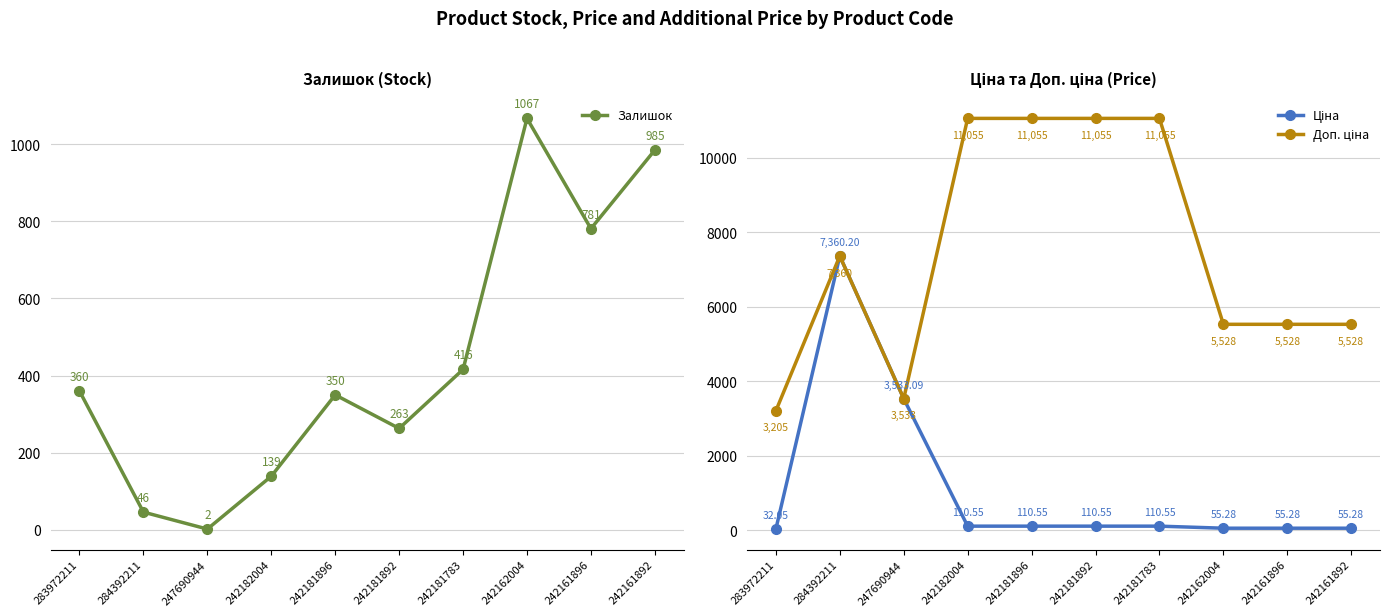

At which category does Залишок reach its first local valley?

247690944